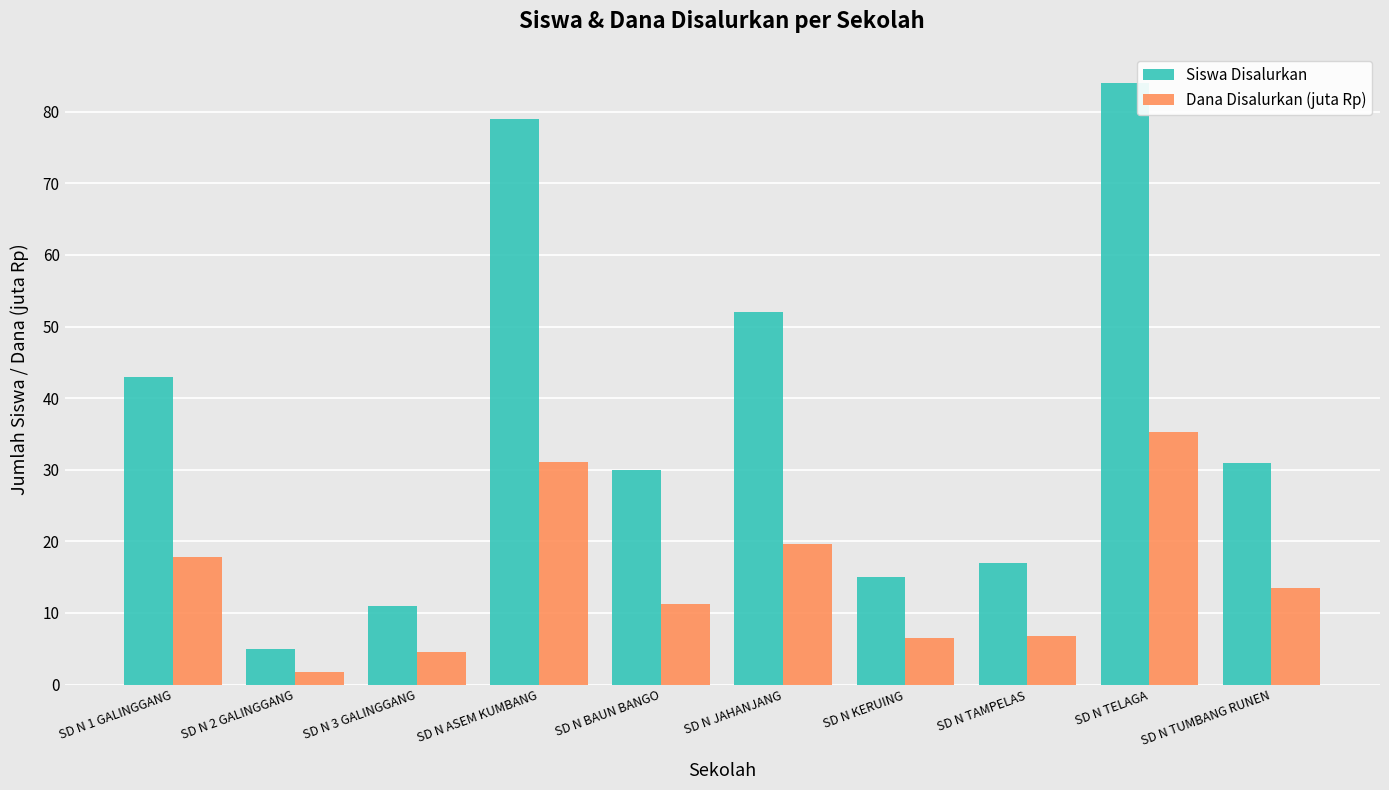

What is the label of the 9th bar from the right?

SD N 2 GALINGGANG